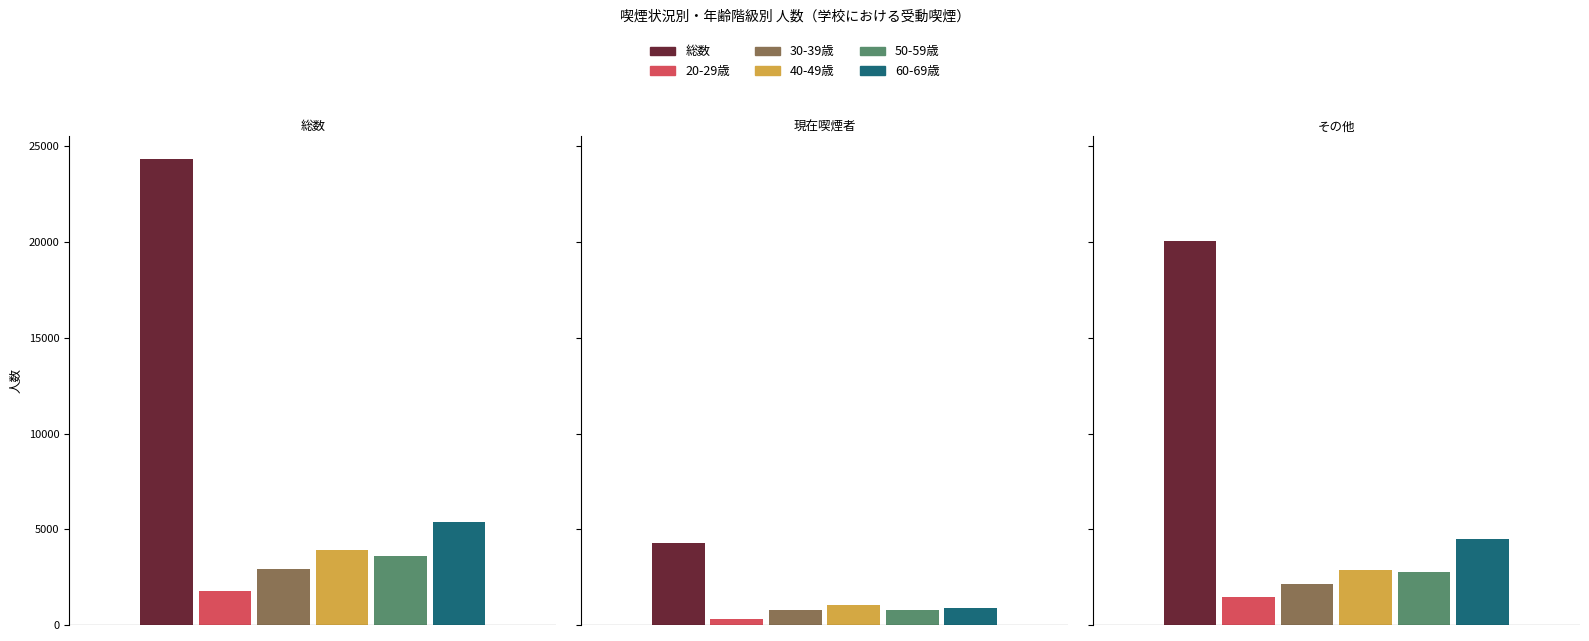

What is the minimum value shown in the chart?

325